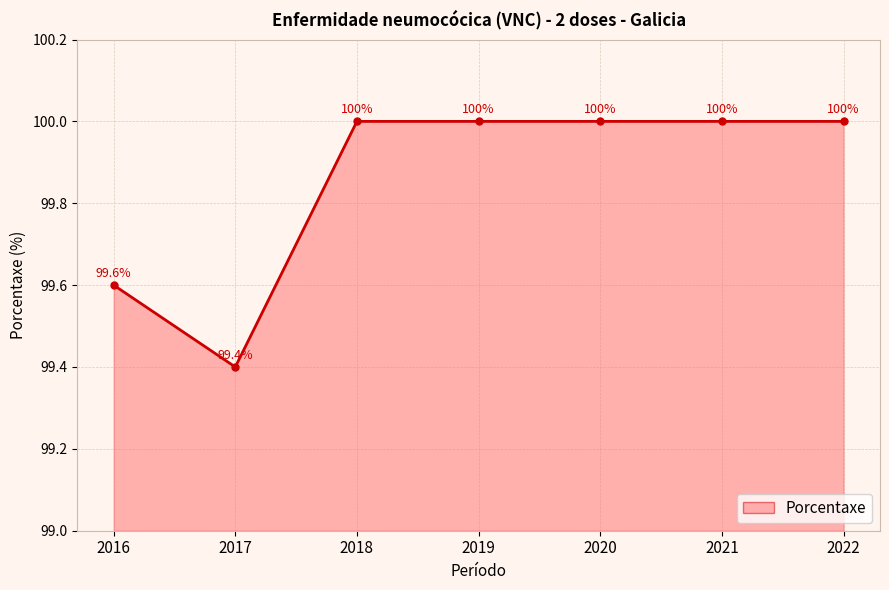

How many values are between 99 and 100?

7